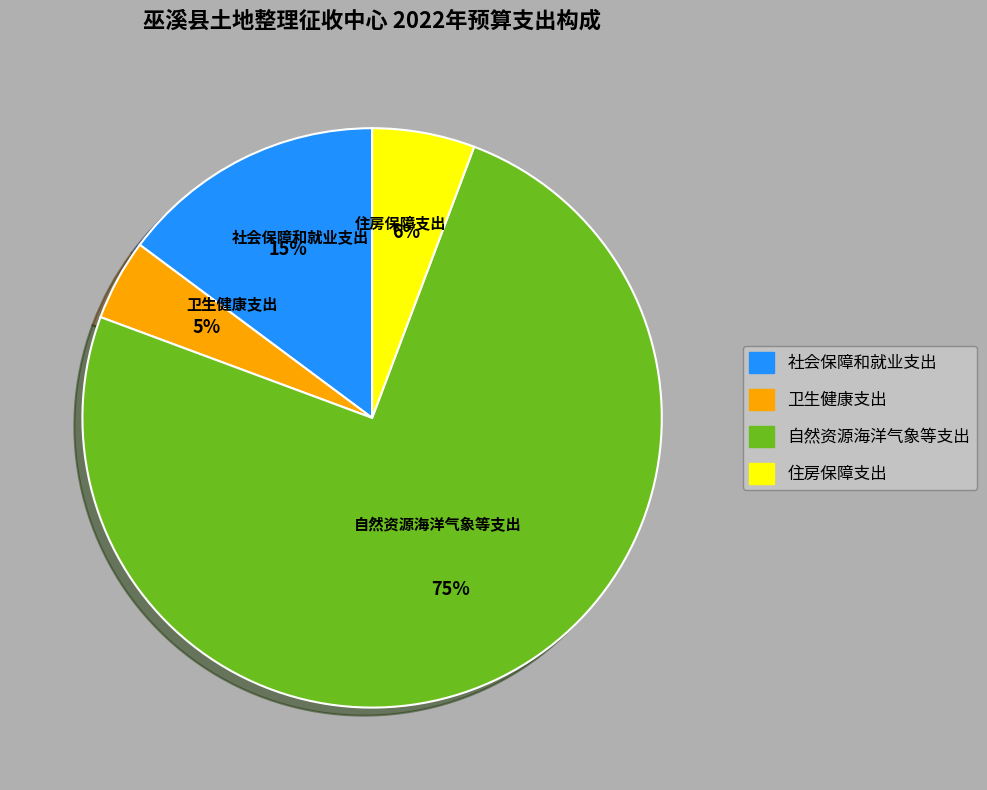

To the nearest percent, what percentage of the pie is 住房保障支出?

6%